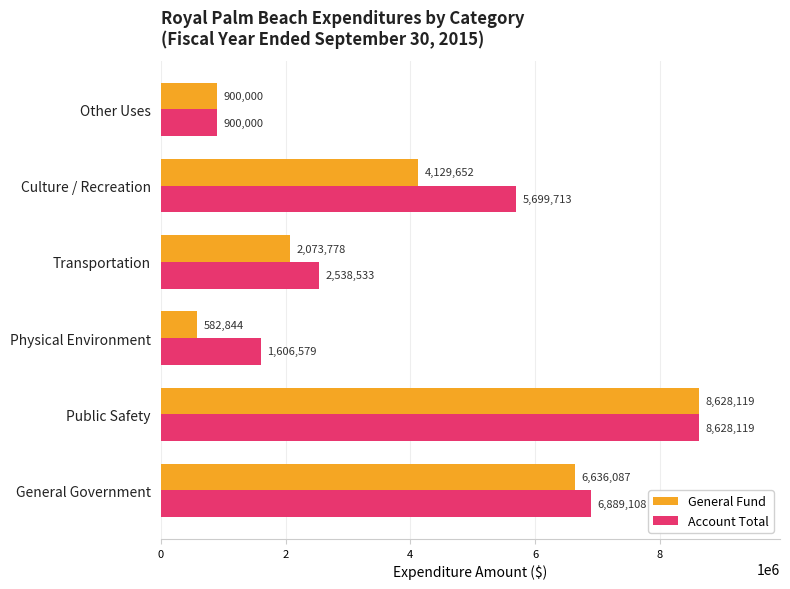

Is the value of Account Total at Transportation greater than the value of General Fund at Public Safety?

No